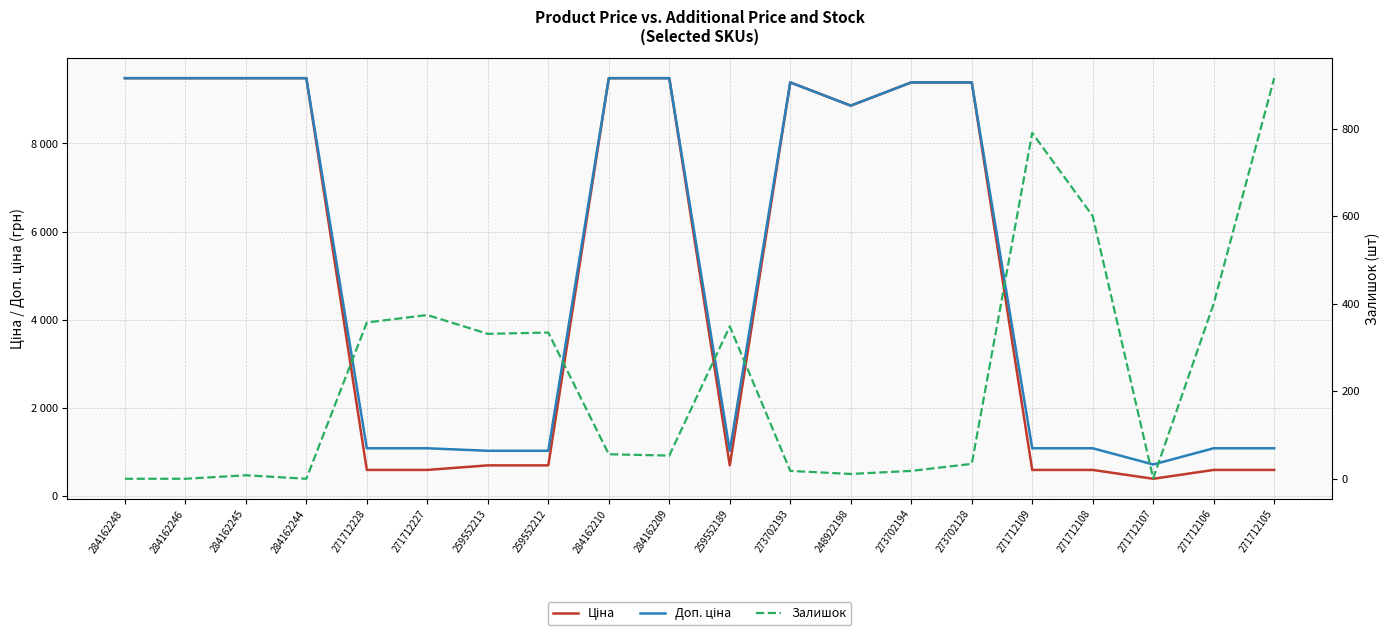

The value of Залишок at 284162244 is 332.6. True or false?

False